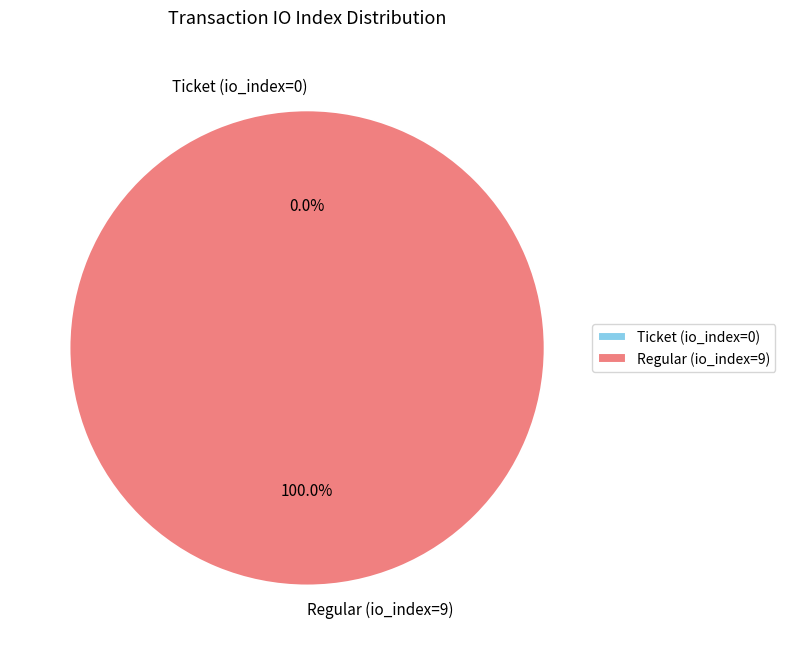

How much of the chart is everything except Ticket (io_index=0)?

100.0%